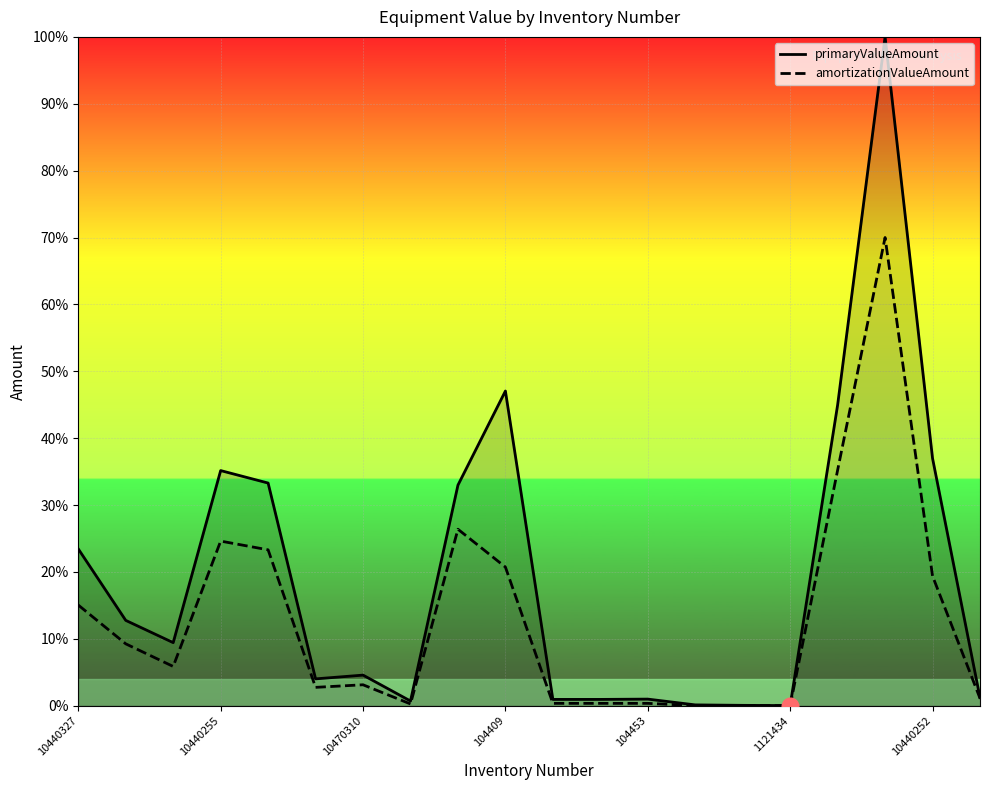

The value of primaryValueAmount at 1121434 is 0.0. True or false?

True